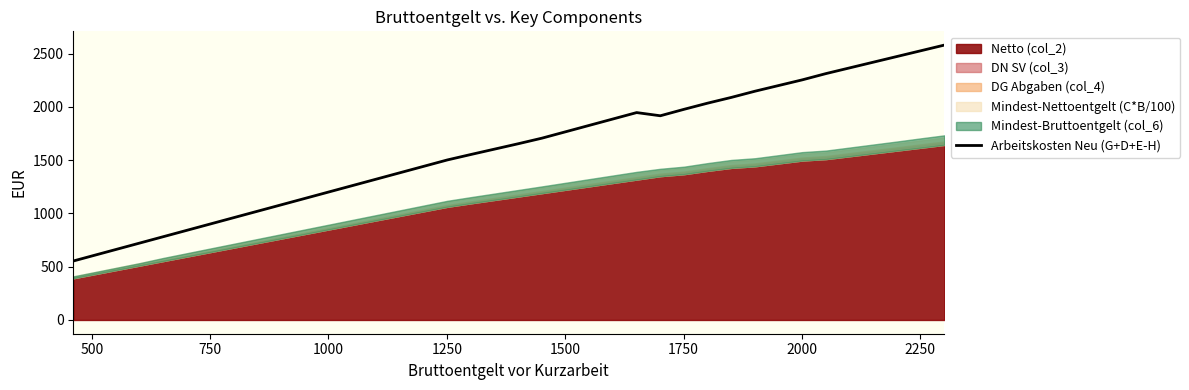

How many data points does each series have?

38